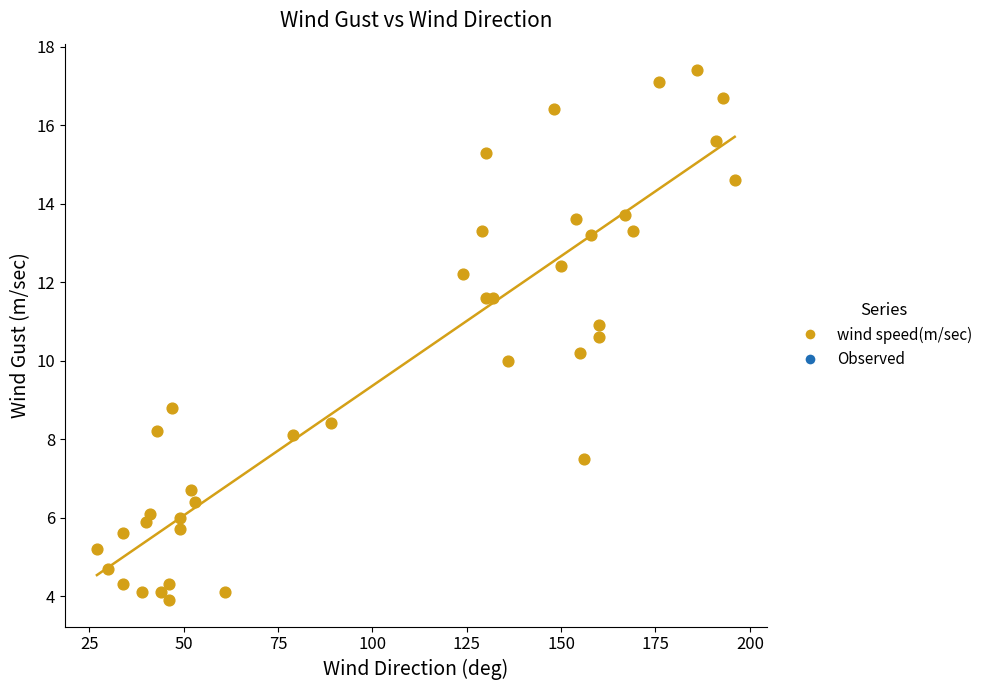

What is the range of Y values (max minus min)?

13.5